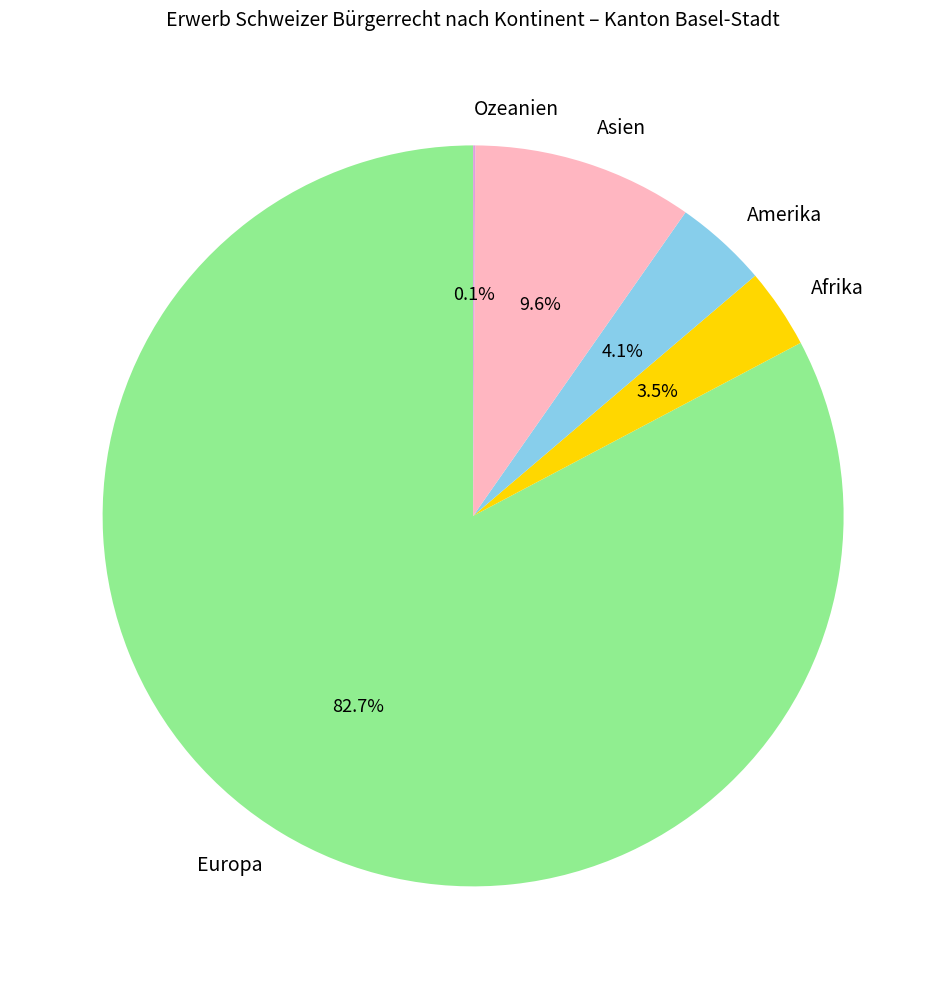

Combined, what portion of the pie is Afrika and Asien?

13.1%